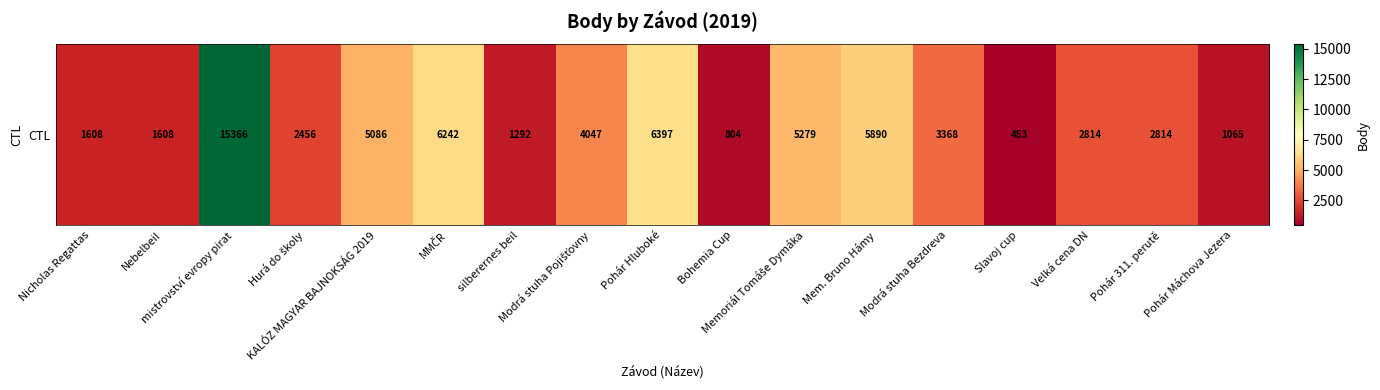

How many data points are less than 2814?

7